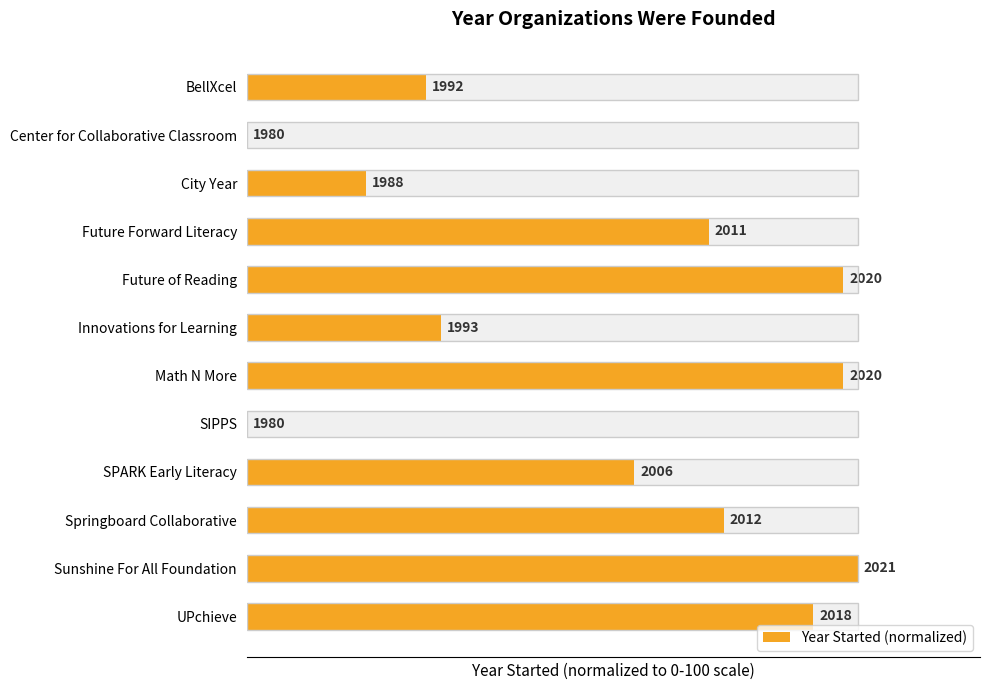

Count the number of categories in the chart.

12